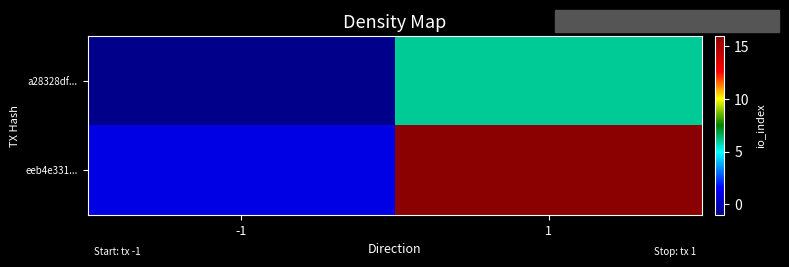

Rank the series by their maximum value, from lowest to highest.

a28328df..., eeb4e331...